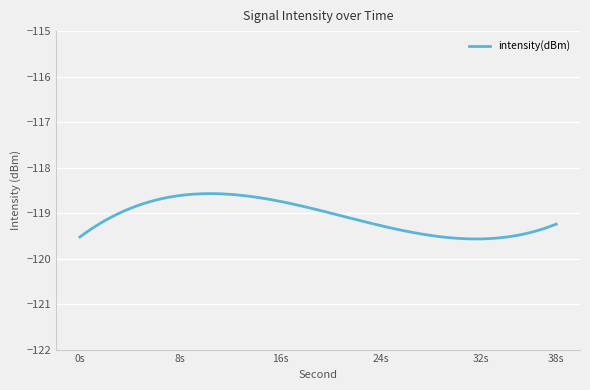

At which label does the data first exceed -119?

4